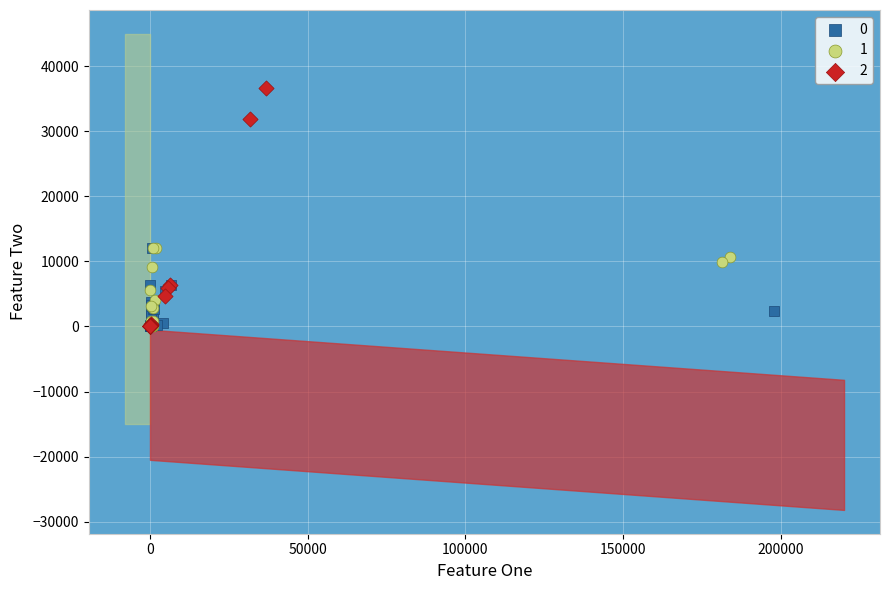

Which series has the largest Y range (max minus min)?

2